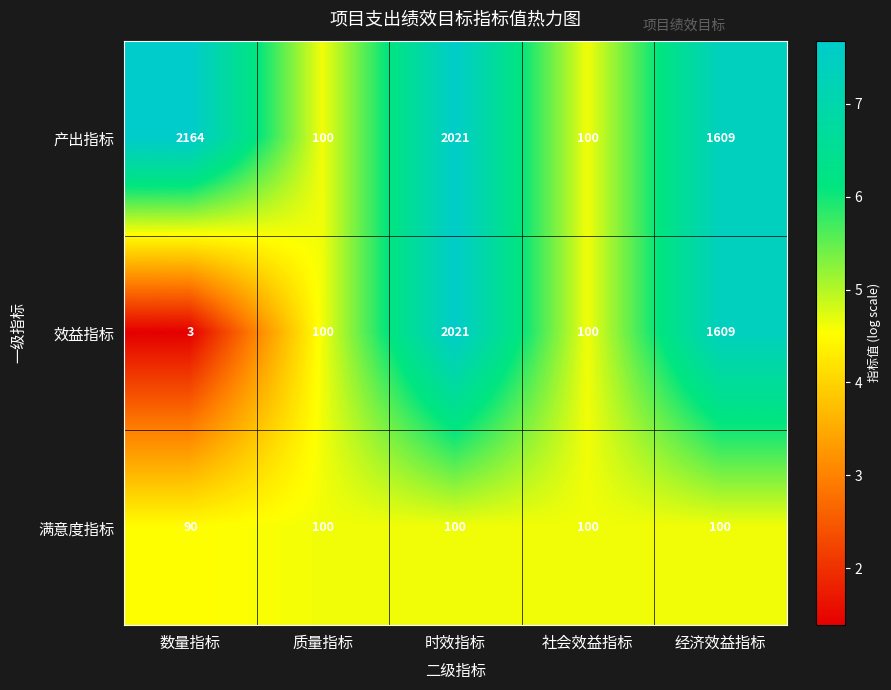

Which label corresponds to the largest value in the chart?

数量指标